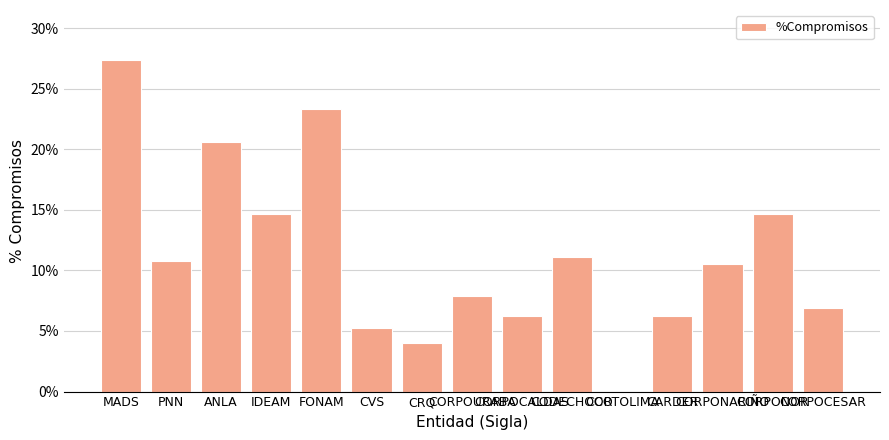

Count the values in the range 0 to 1.

15